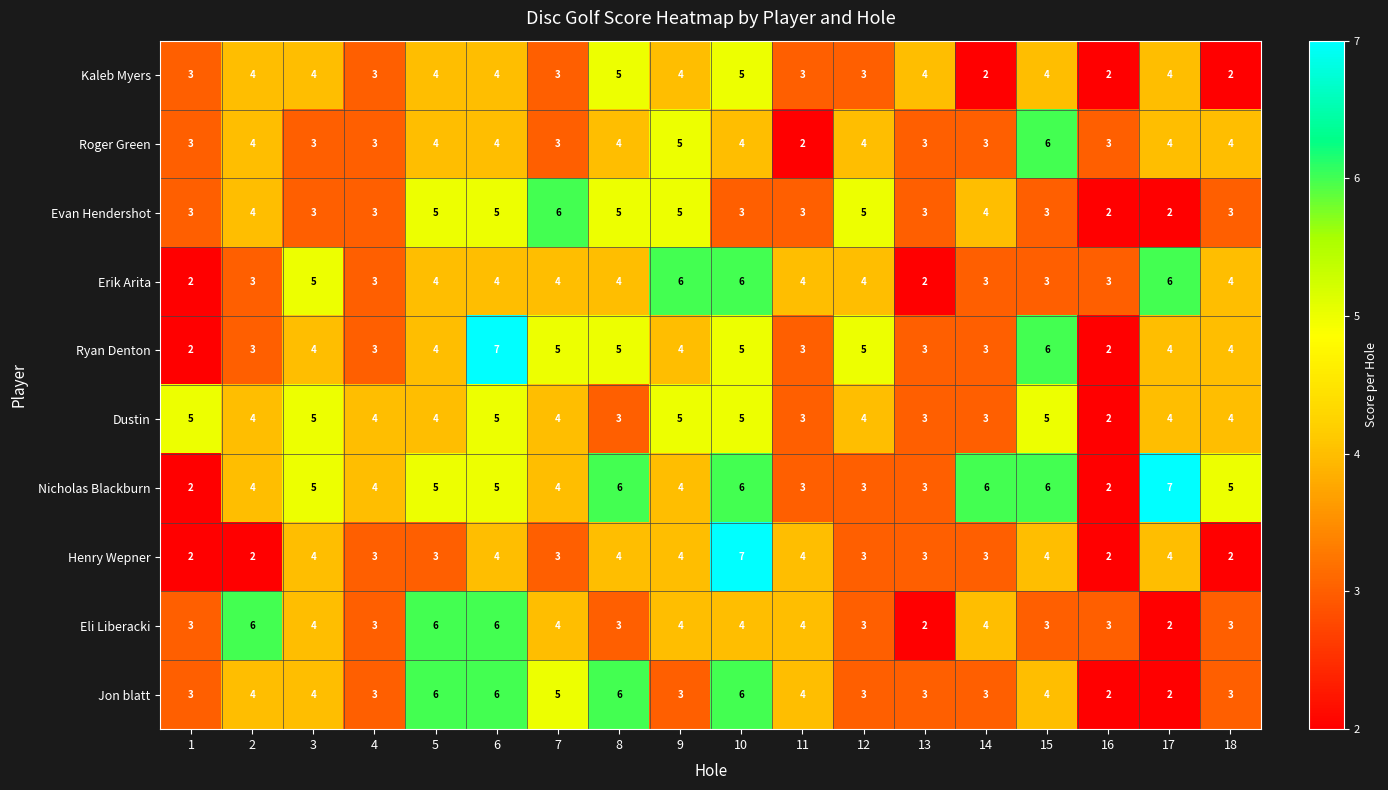

Count the Evan Hendershot values in the range 3 to 5.

15